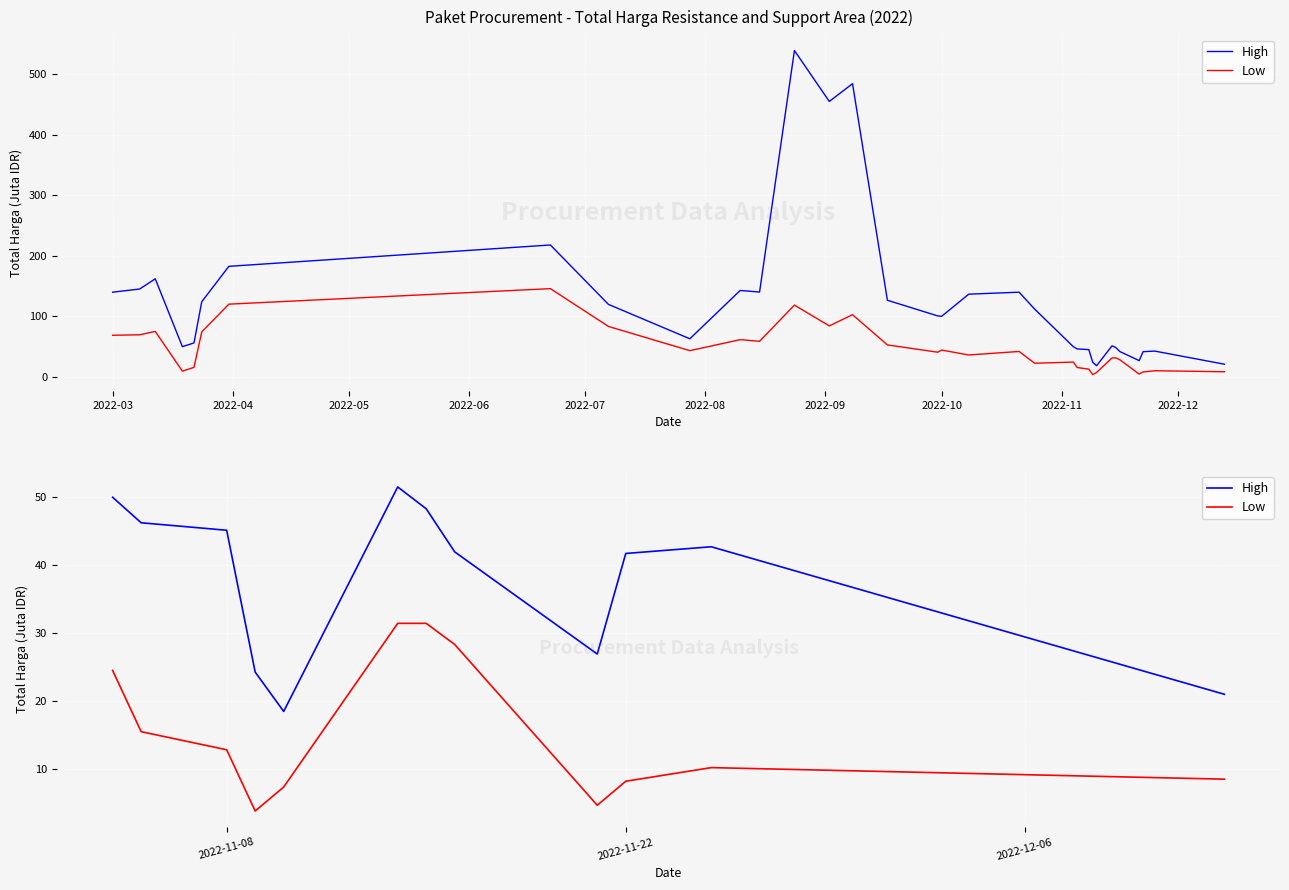

Which series has the largest range (max minus min)?

High